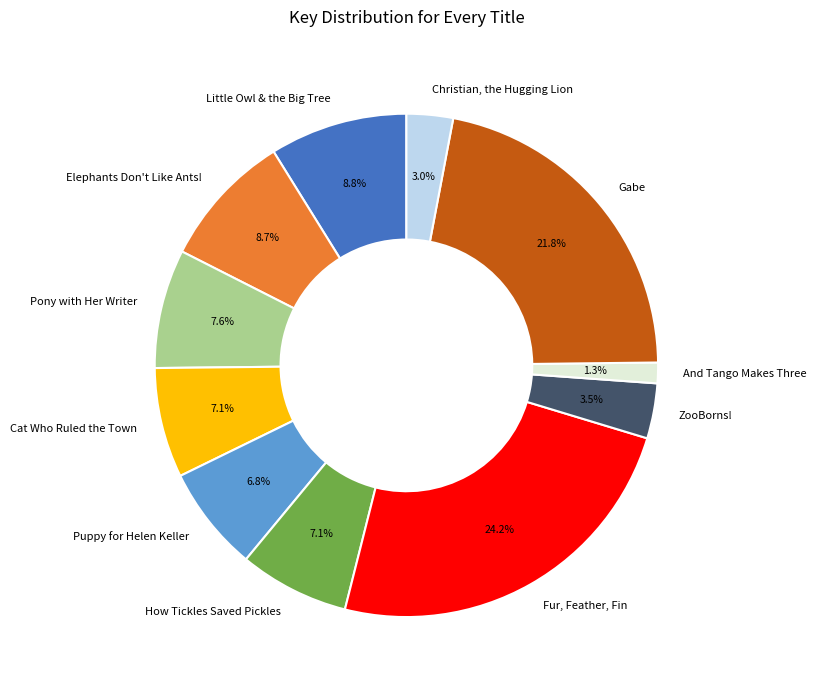

Does How Tickles Saved Pickles represent more than half of the total?

No